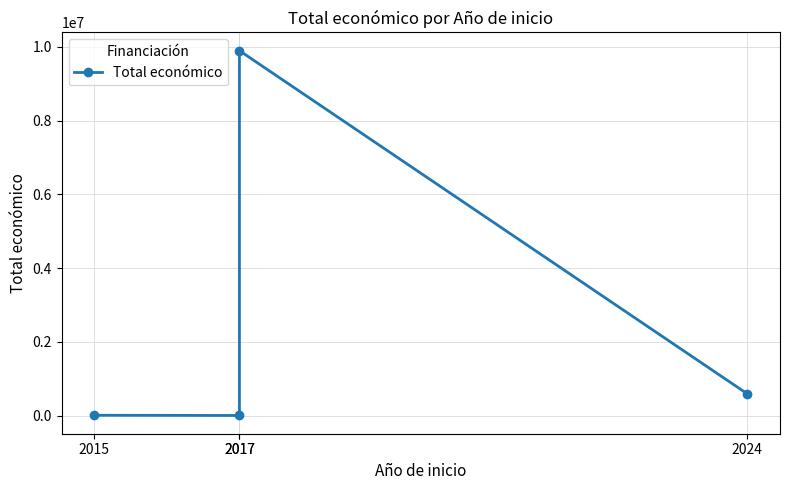

The chart shows a value of 592475 at 2024. True or false?

True